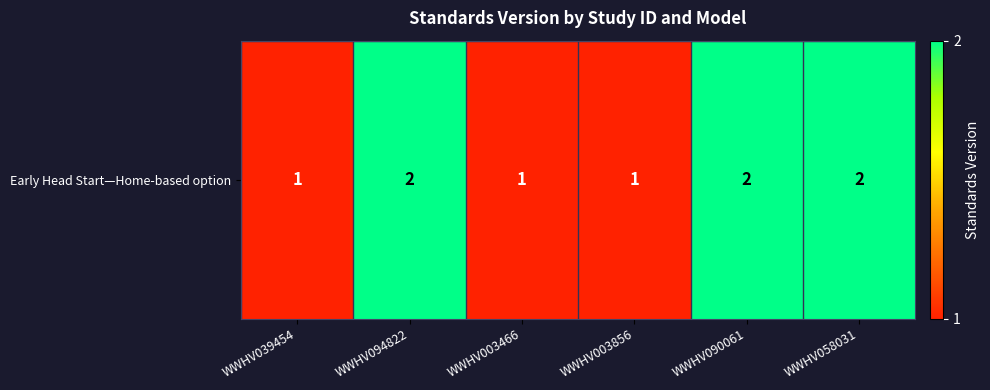

The chart shows a value of 0 at WWHV003856. True or false?

False